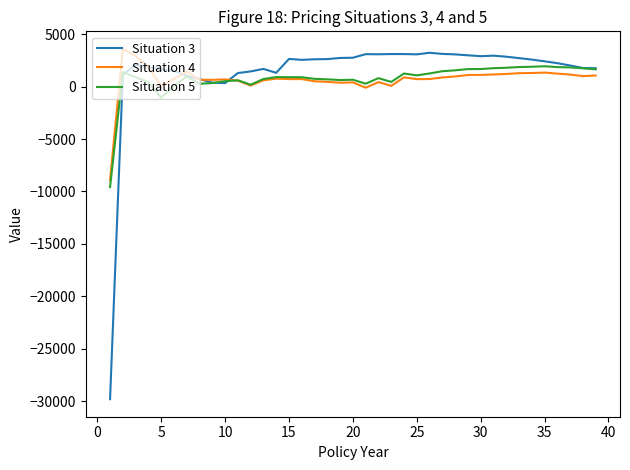

What is the lowest value of the Situation 3 series?

-29815